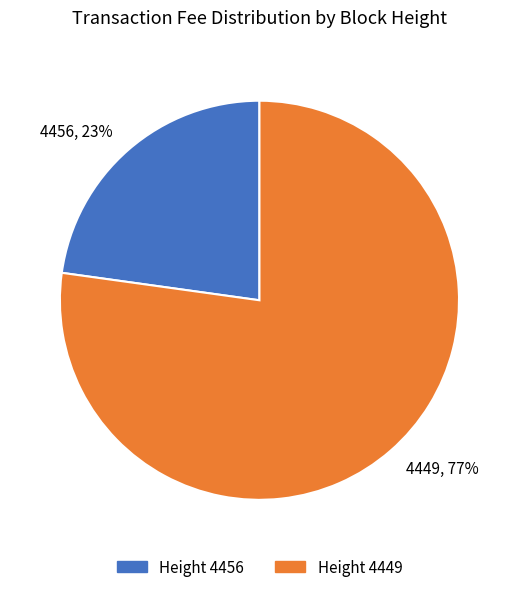

To the nearest percent, what is the difference between the 4456 and 4449 slice percentages?

54%